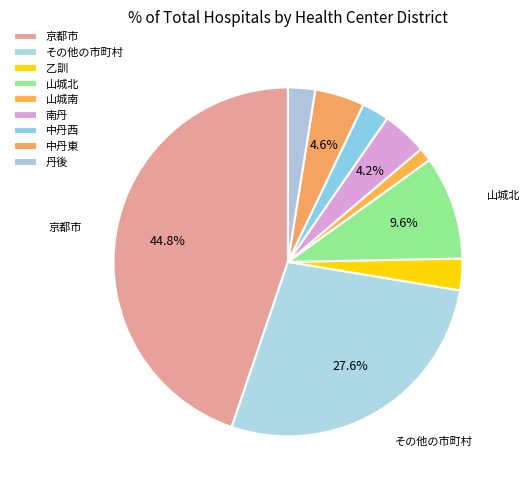

Is it true that 京都市 is 45% of the pie?

True